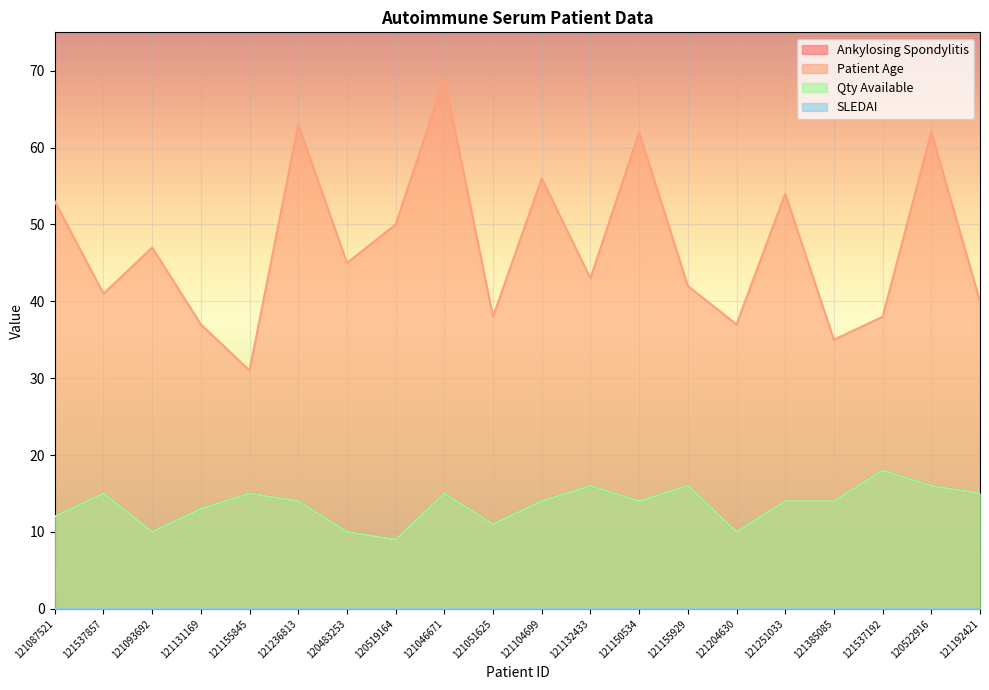

True or false: Qty Available and Patient Age intersect in this chart.

False